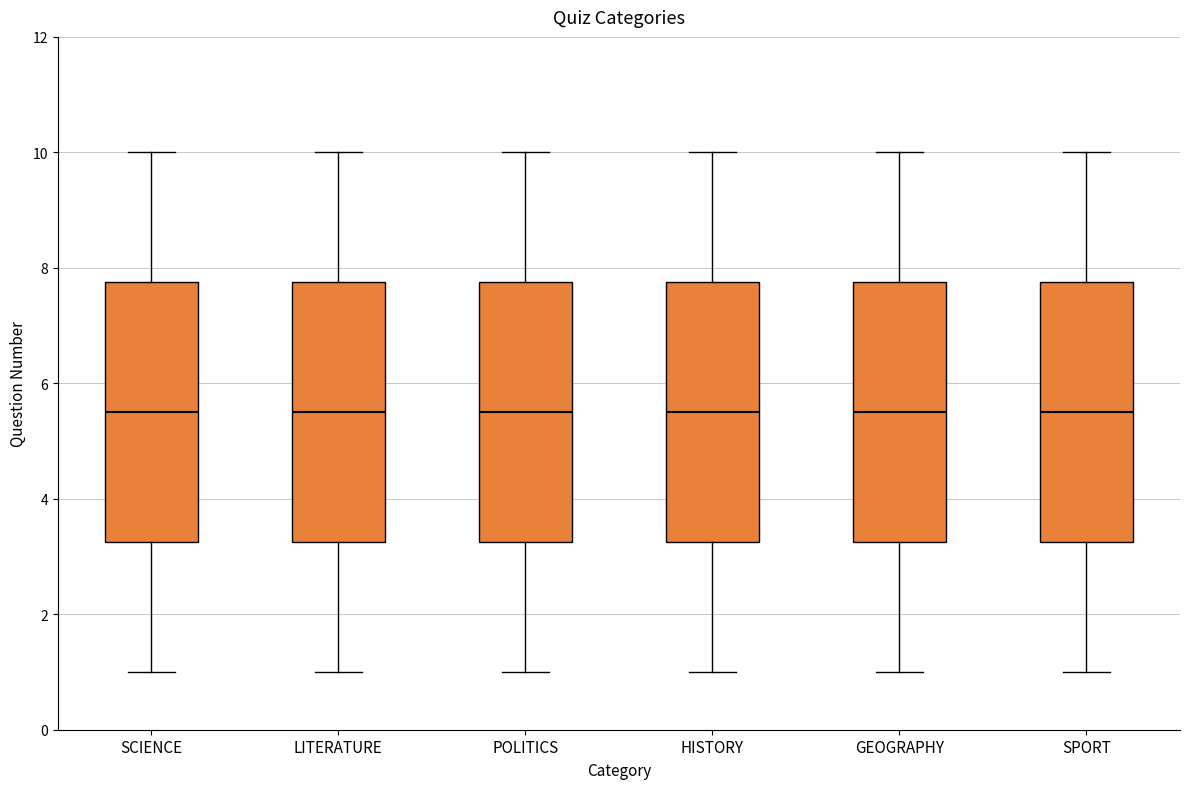

Reading left to right, transcribe this box plot: for each box, give where its median line is, the range the box spans, and where its two whiskers end, as read against the y-axis. The values are not printed on the chart, so give them approximately, as read against the axis.

SCIENCE: median 5.6, box 3.2 to 7.8, whiskers 1.0 to 10.0
LITERATURE: median 5.6, box 3.2 to 7.8, whiskers 1.0 to 10.0
POLITICS: median 5.6, box 3.2 to 7.8, whiskers 1.0 to 10.0
HISTORY: median 5.6, box 3.2 to 7.8, whiskers 1.0 to 10.0
GEOGRAPHY: median 5.6, box 3.2 to 7.8, whiskers 1.0 to 10.0
SPORT: median 5.6, box 3.2 to 7.8, whiskers 1.0 to 10.0